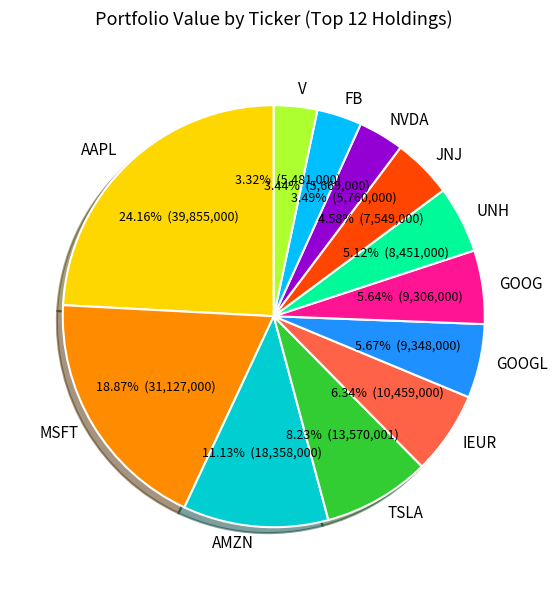

Combined, do TSLA and MSFT account for over 50%?

No